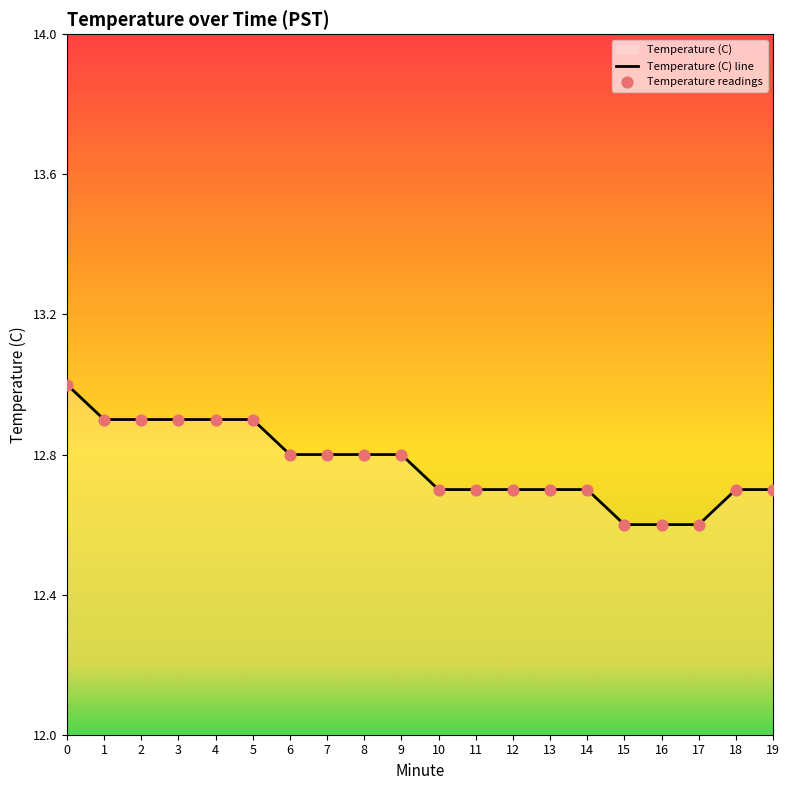

What is the change in value from 9 to 18?

-0.1